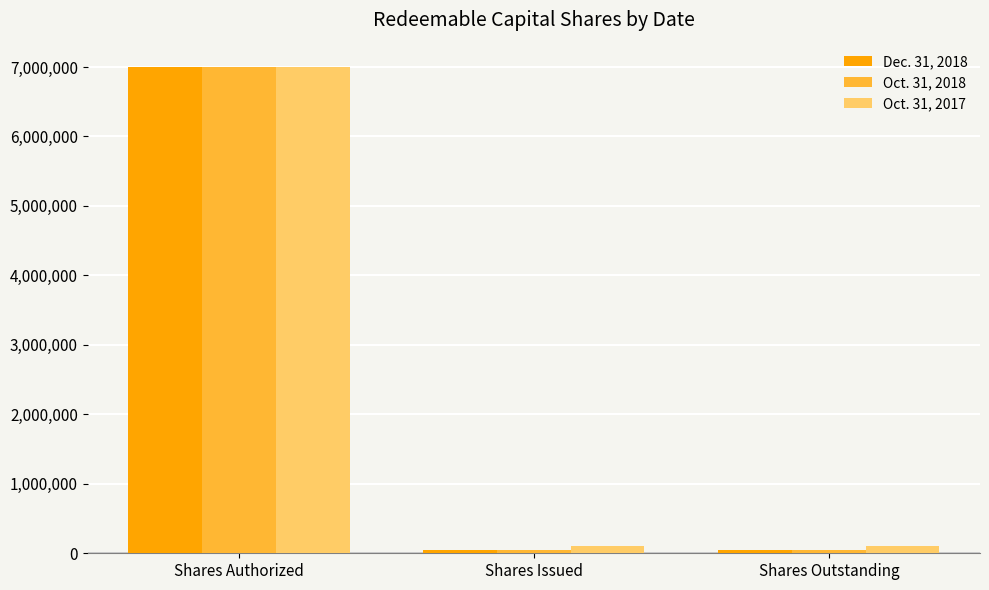

Count the Oct. 31, 2018 values in the range 50000 to 7000000.

3